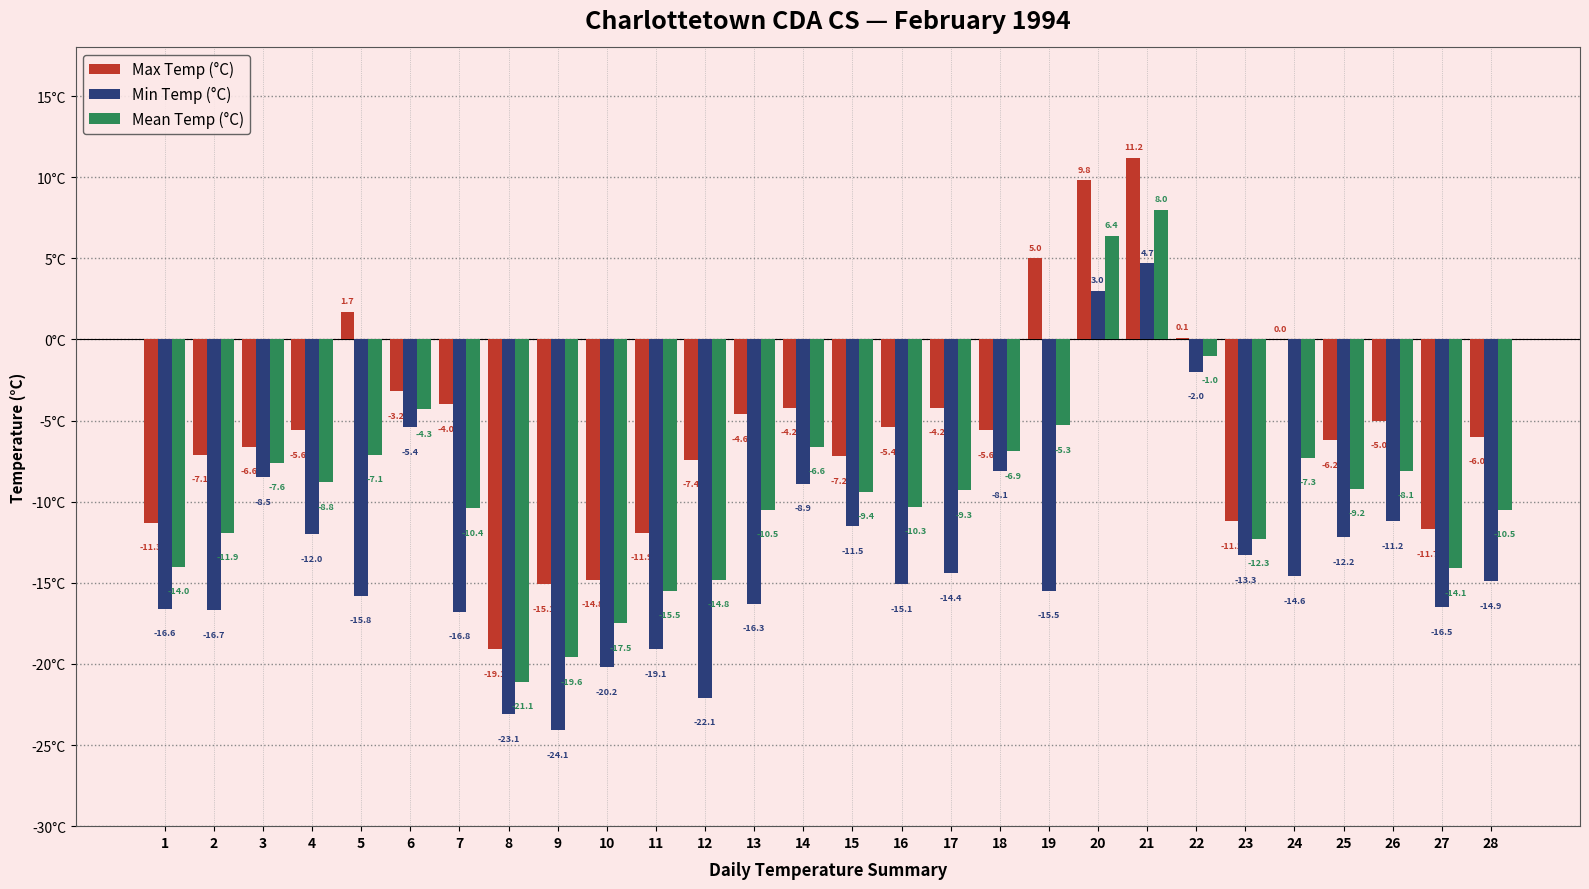

Between 5 and 10, which series saw the biggest shift?

Max Temp (°C)